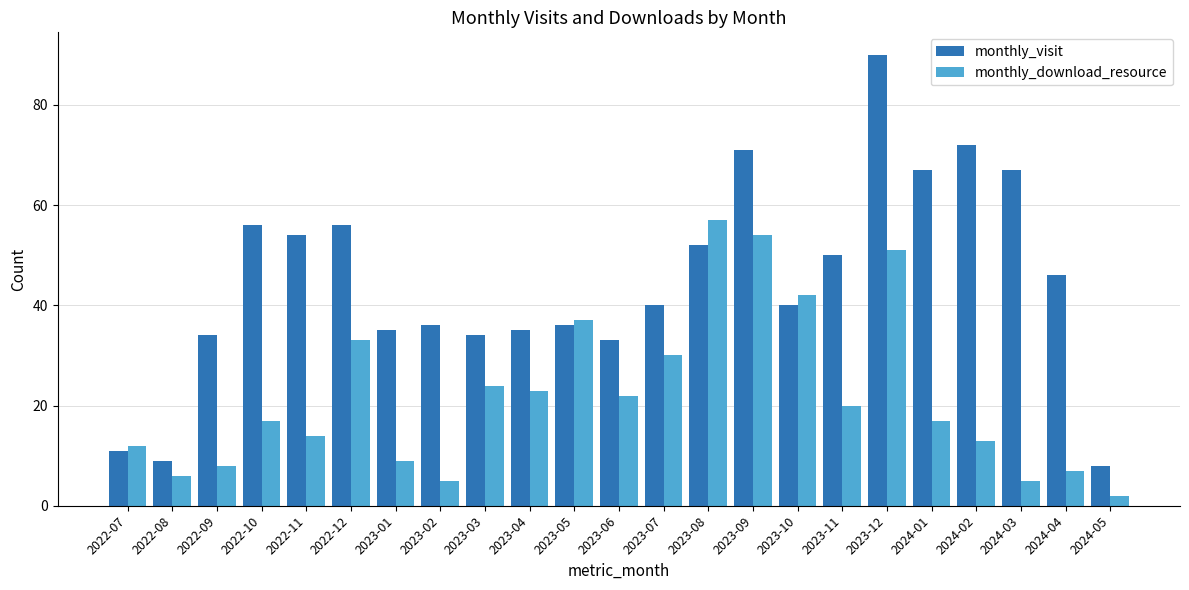

What is the highest value of the monthly_download_resource series?

57